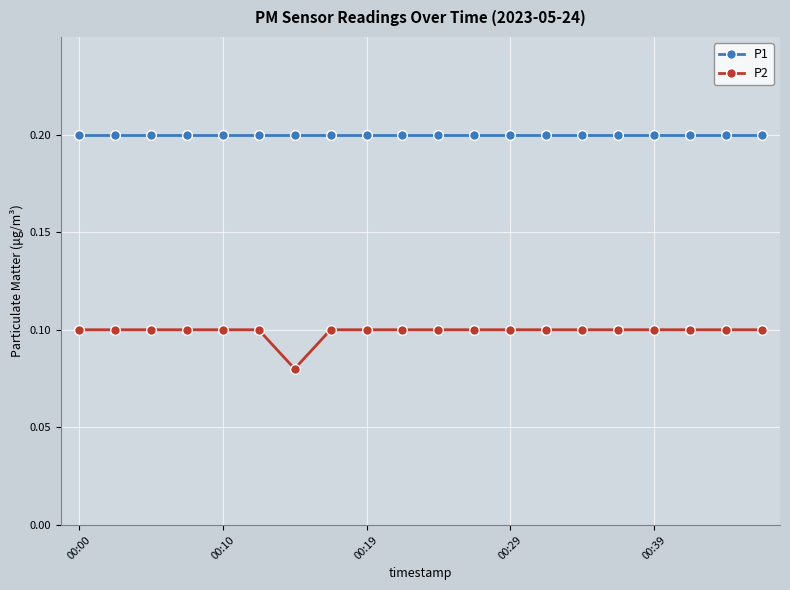

Count the P2 values in the range 0 to 1.

20